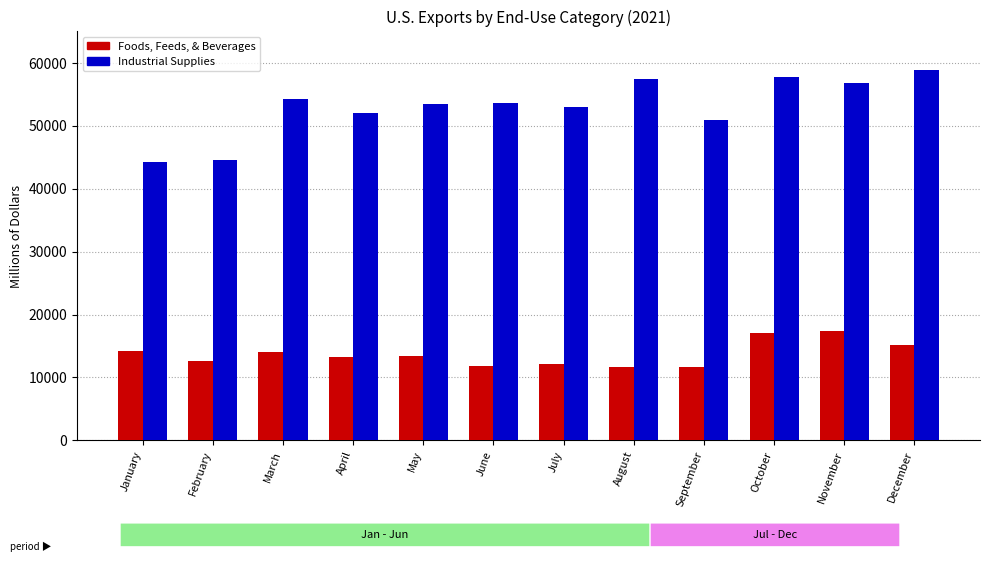

What is the sum of the Foods, Feeds, & Beverages values at February and September?

24241